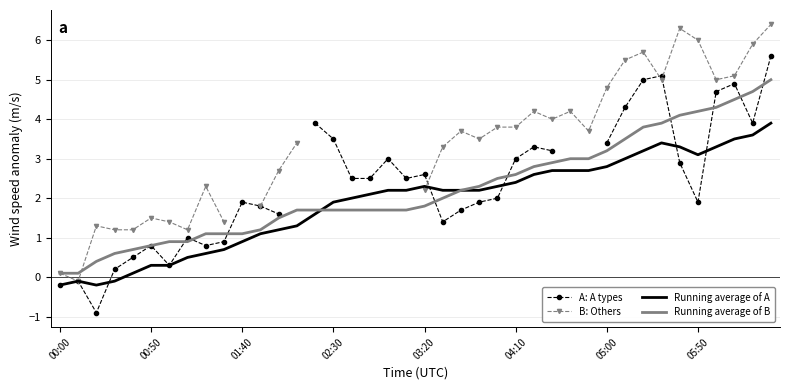

How many data points in A: A types are above 2?

19